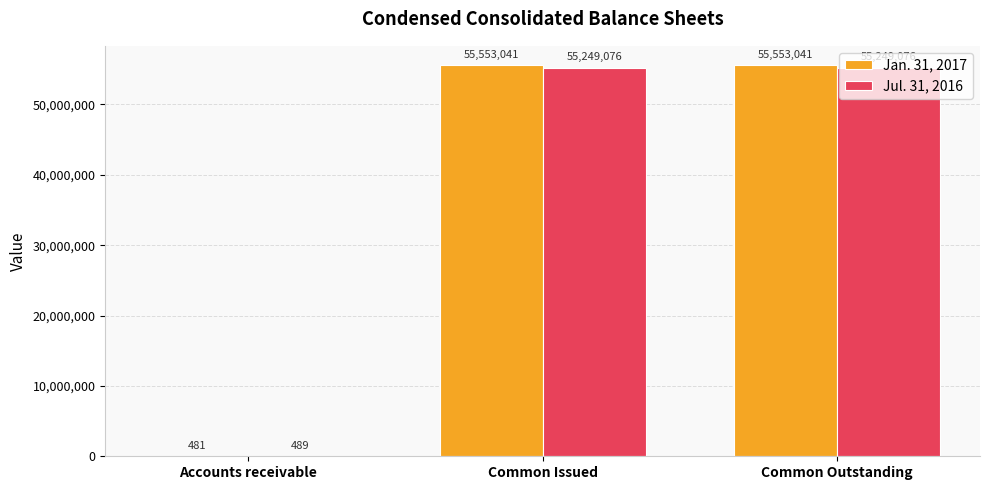

What is the sum of all Jan. 31, 2017 values?

111106563